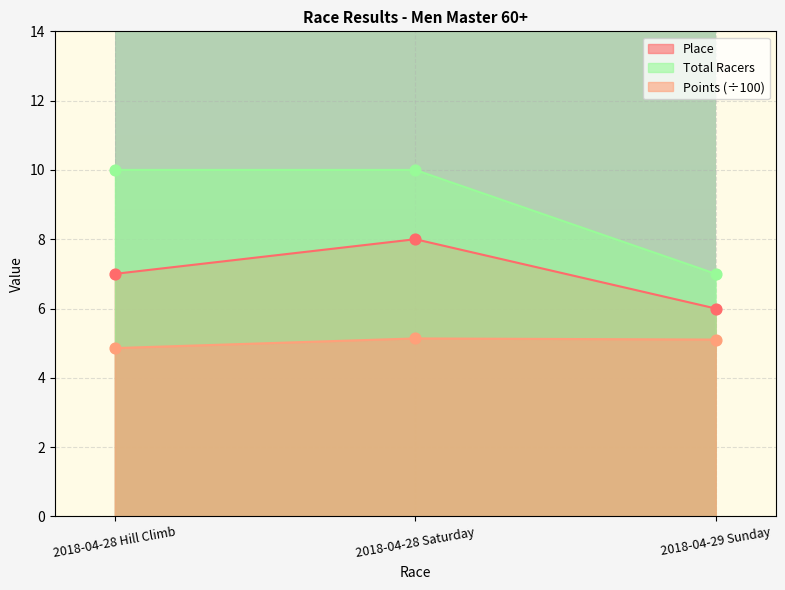

What is the total value across all series at 2018-04-28 Hill Climb?

21.9